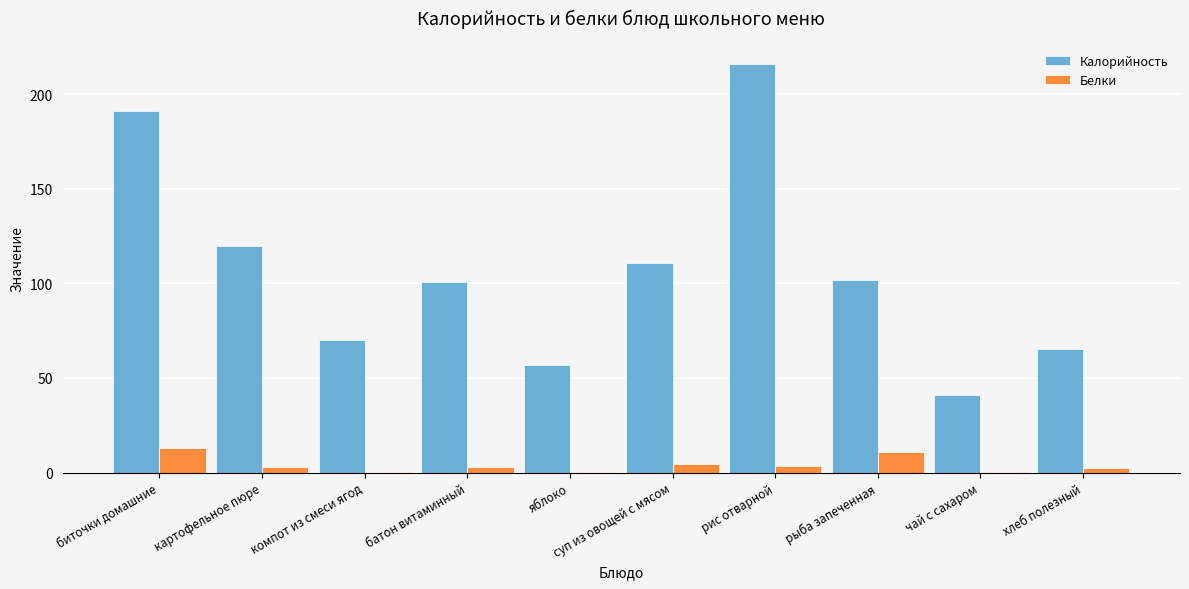

Is it true that Белки equals 0.2 at компот из смеси ягод?

True